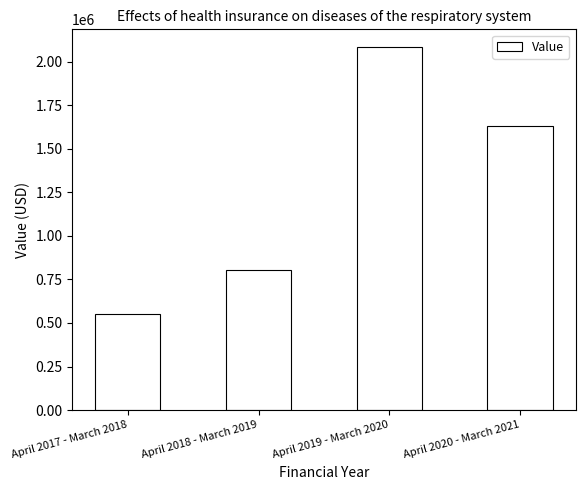

What is the approximate value at April 2018 - March 2019?

806285